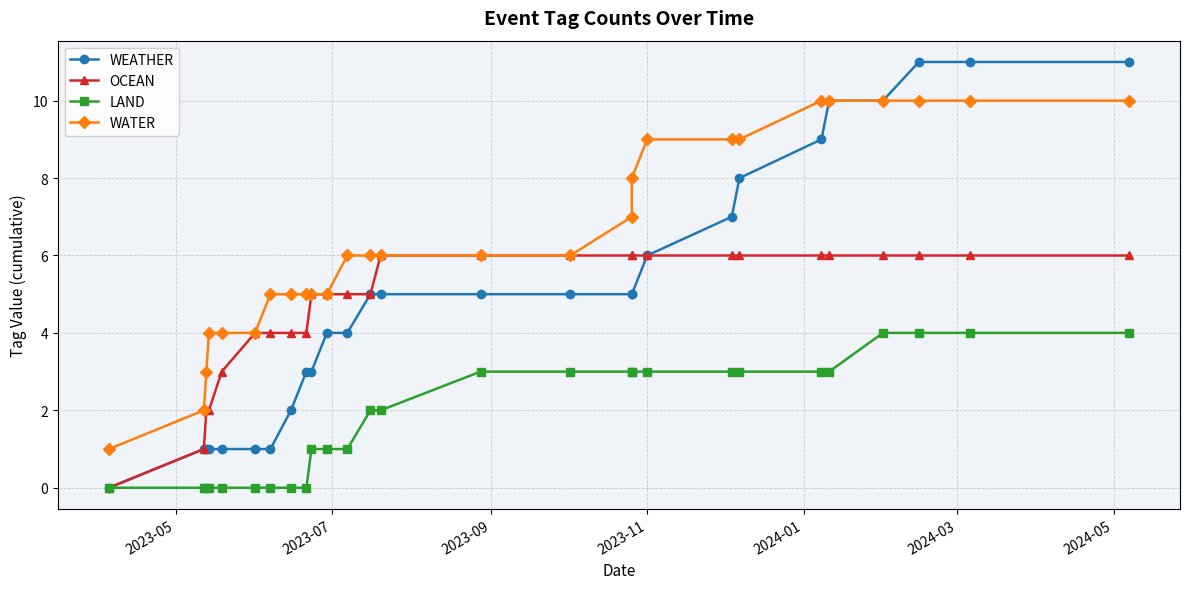

Reading left to right, what are all the values shown in this chart?

WEATHER: 0	1	1	1	1	1	1	2	3	3	4	4	5	5	5	5	5	5	6	7	8	9	10	10	11	11	11
OCEAN: 0	1	2	2	3	4	4	4	4	5	5	5	5	6	6	6	6	6	6	6	6	6	6	6	6	6	6
LAND: 0	0	0	0	0	0	0	0	0	1	1	1	2	2	3	3	3	3	3	3	3	3	3	4	4	4	4
WATER: 1	2	3	4	4	4	5	5	5	5	5	6	6	6	6	6	7	8	9	9	9	10	10	10	10	10	10